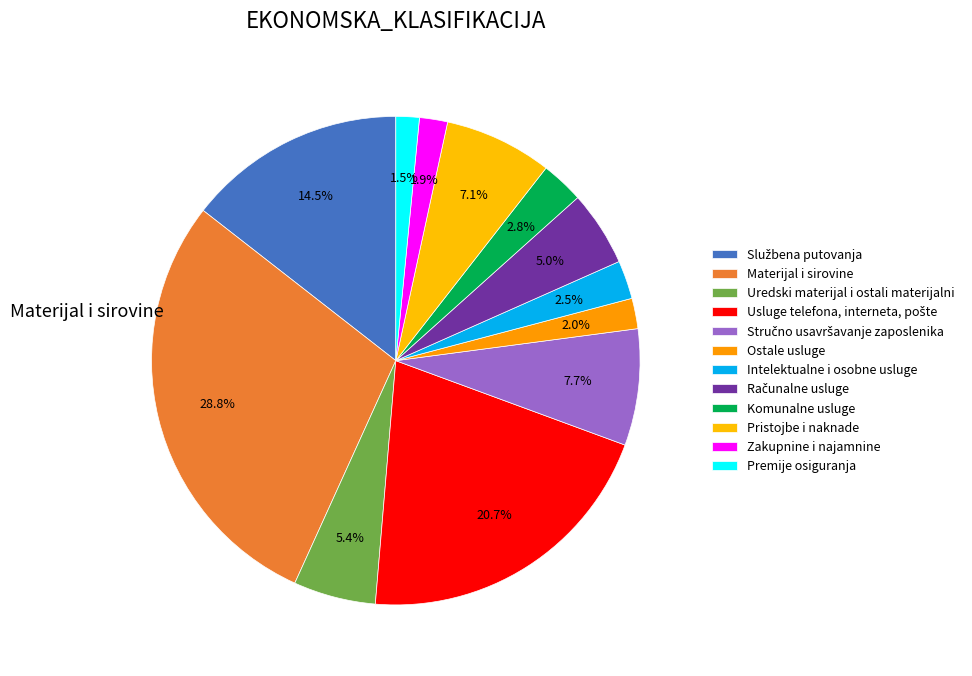

How many segments does this pie chart have?

12